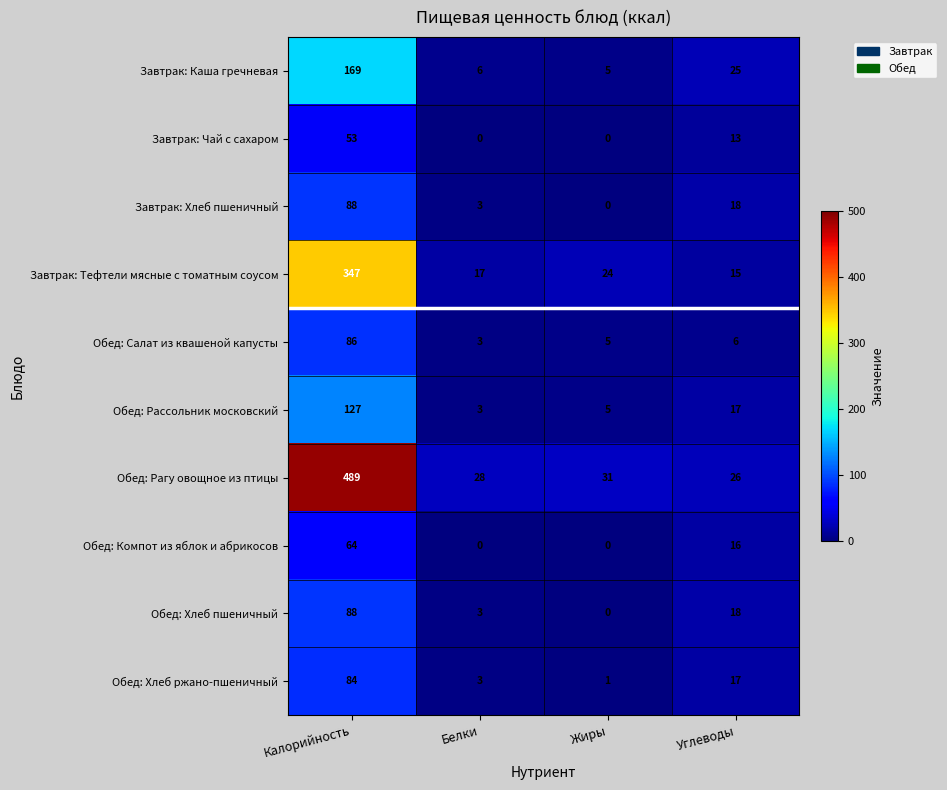

At which category is the sum across all series the highest?

Калорийность